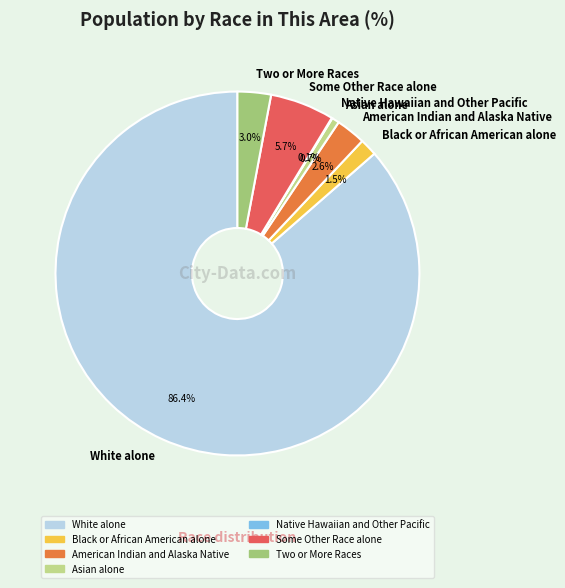

What percentage is NOT represented by Black or African American alone?

98.5%